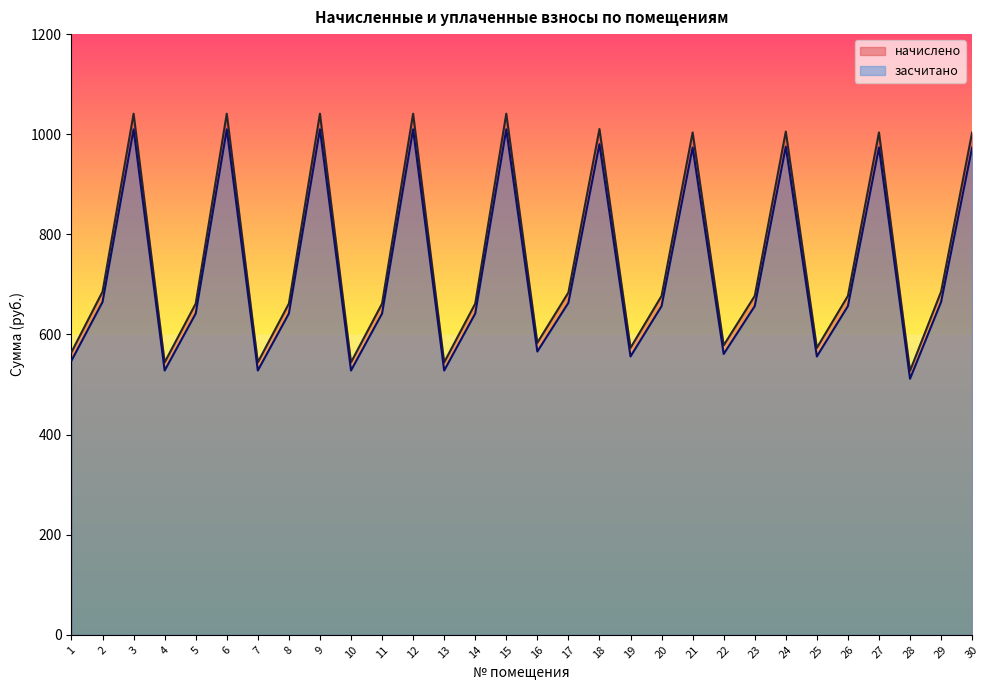

How many distinct data groups are displayed?

2